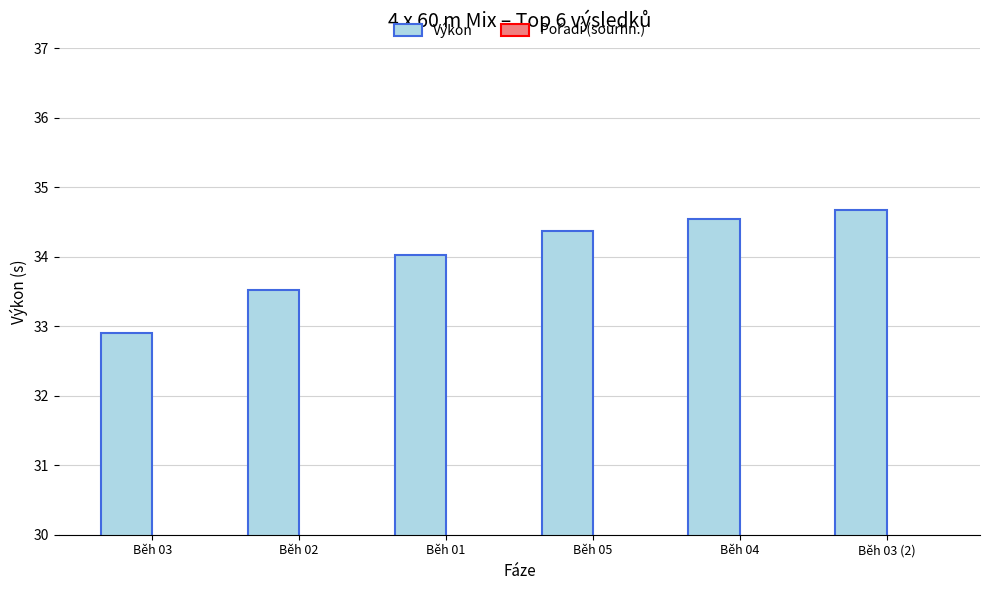

Reading left to right, list all the values displayed in this chart.

Výkon: Běh 03=32.9	Běh 02=33.5	Běh 01=34.0	Běh 05=34.4	Běh 04=34.5	Běh 03 (2)=34.7
Pořadí (sourhn.): Běh 03=1.0	Běh 02=2.0	Běh 01=3.0	Běh 05=4.0	Běh 04=5.0	Běh 03 (2)=6.0